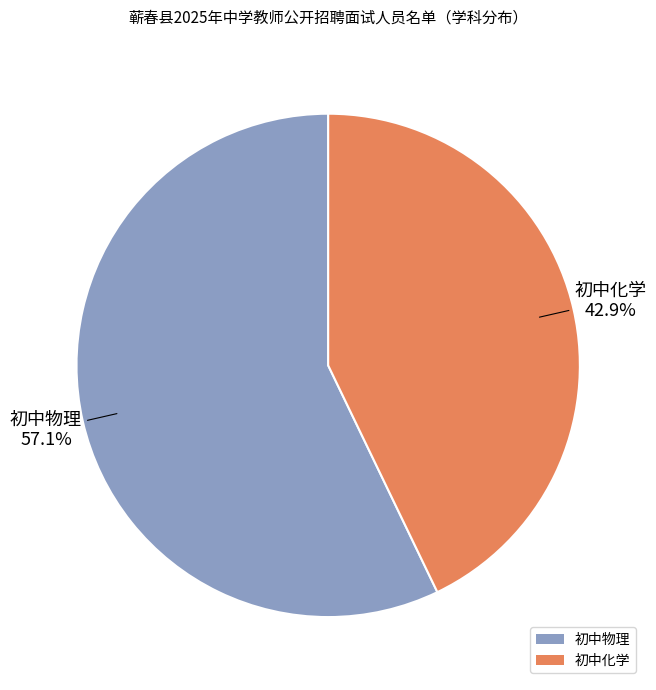

What percentage is NOT represented by 初中化学?

57.1%